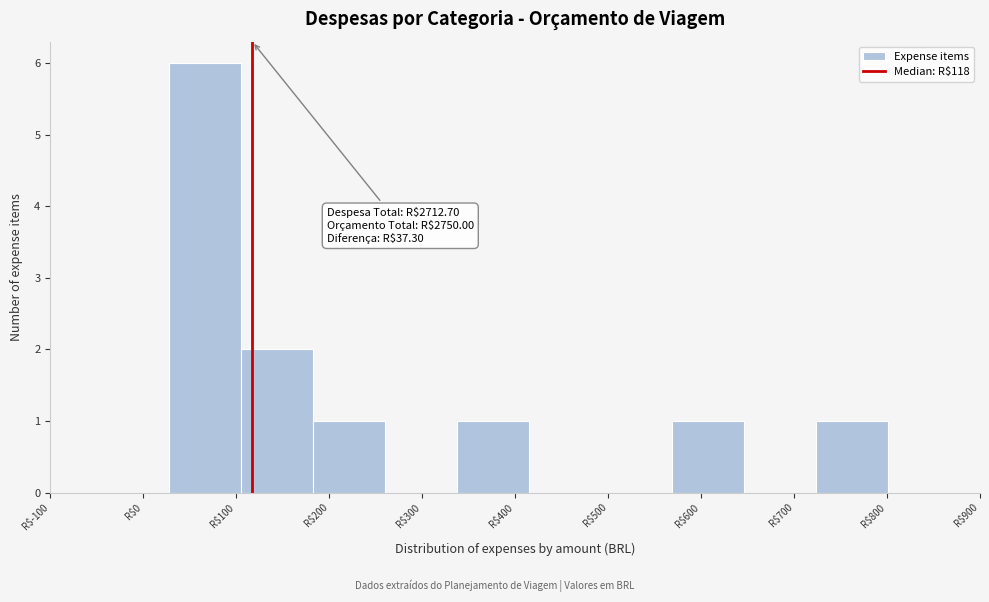

Over which range of the x-axis is the bar tallest?

30 to 110